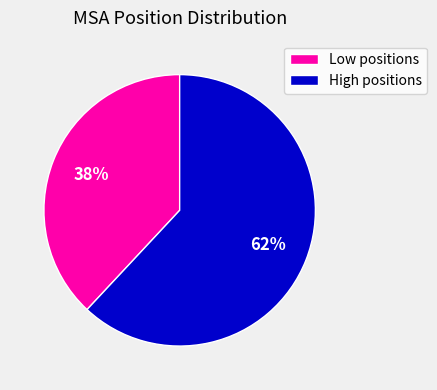

Rank the categories by value from lowest to highest.

Low positions, High positions